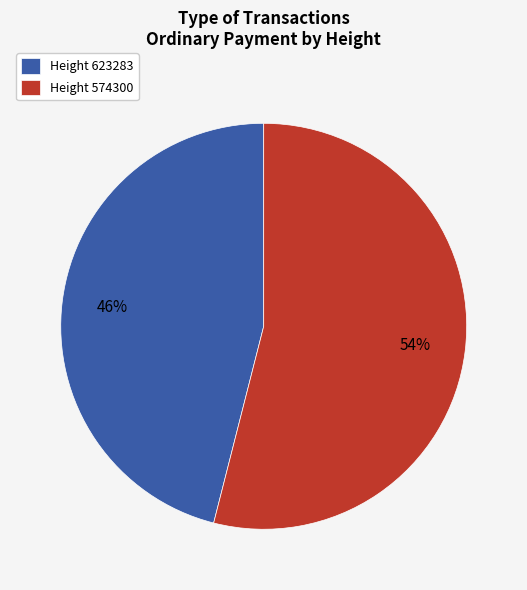

What is the ratio of the value at Height 623283 to the value at Height 574300?

0.9